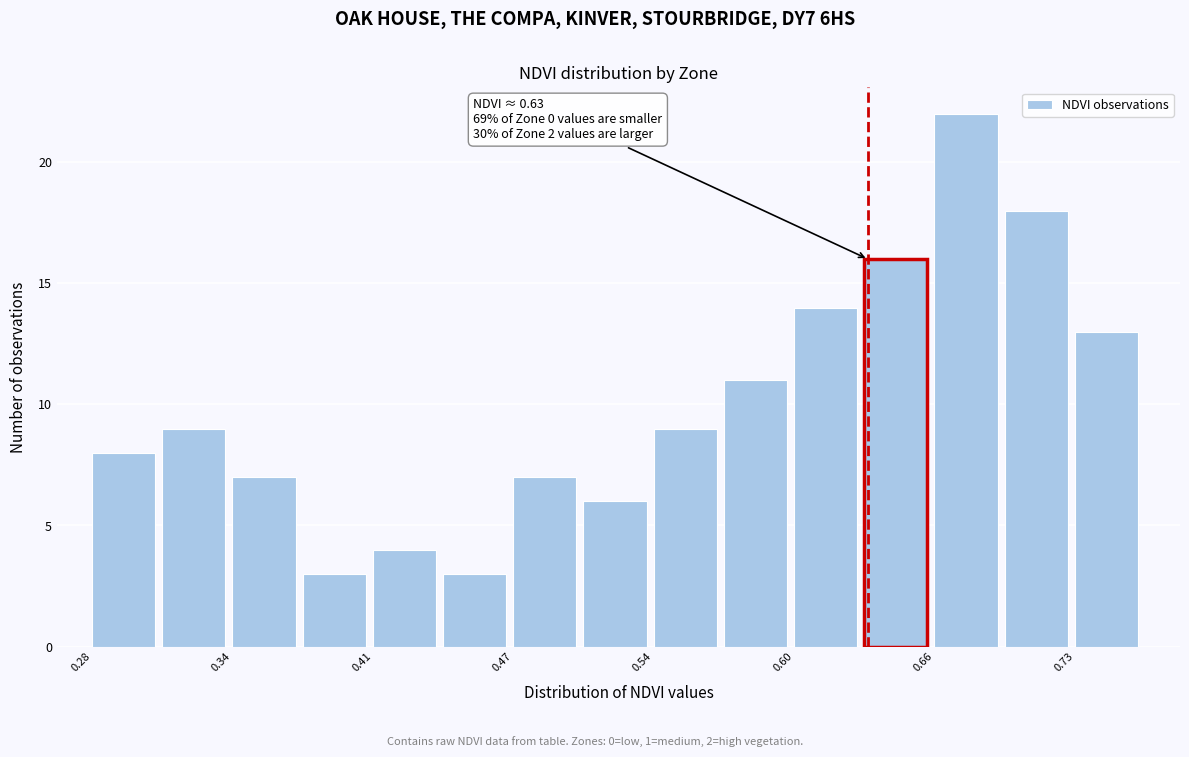

Read against the x-axis, roughly where is the centre of the tallest bar?

0.68